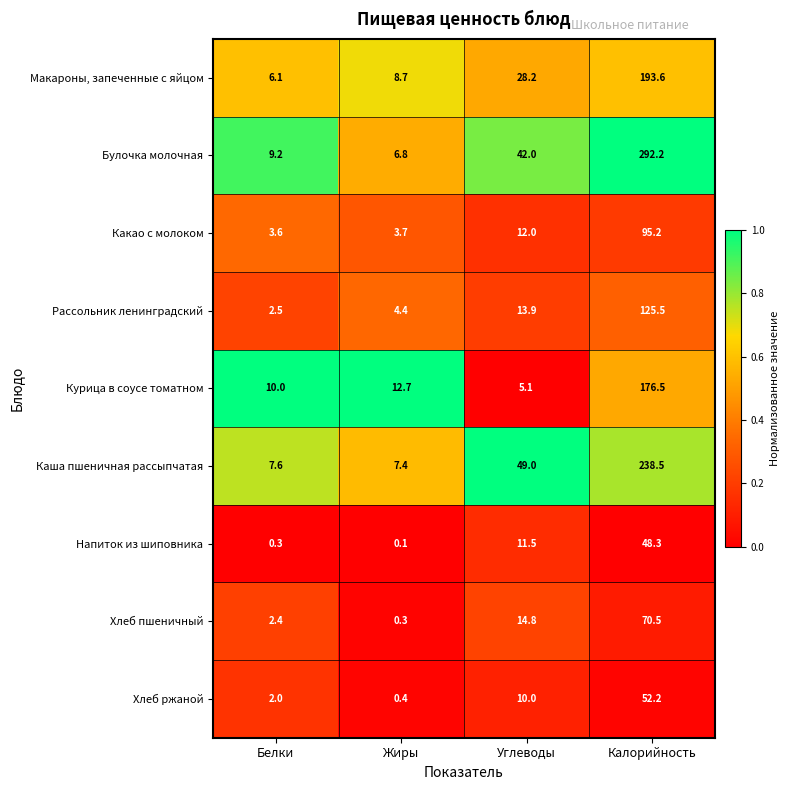

The Напиток из шиповника series shows 80.9 at Калорийность. True or false?

False